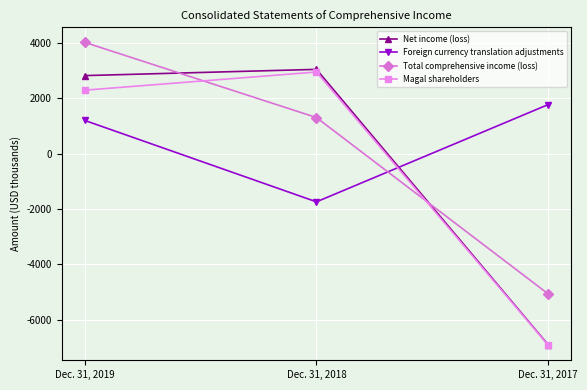

Is it true that Foreign currency translation adjustments equals -1740 at Dec. 31, 2018?

True